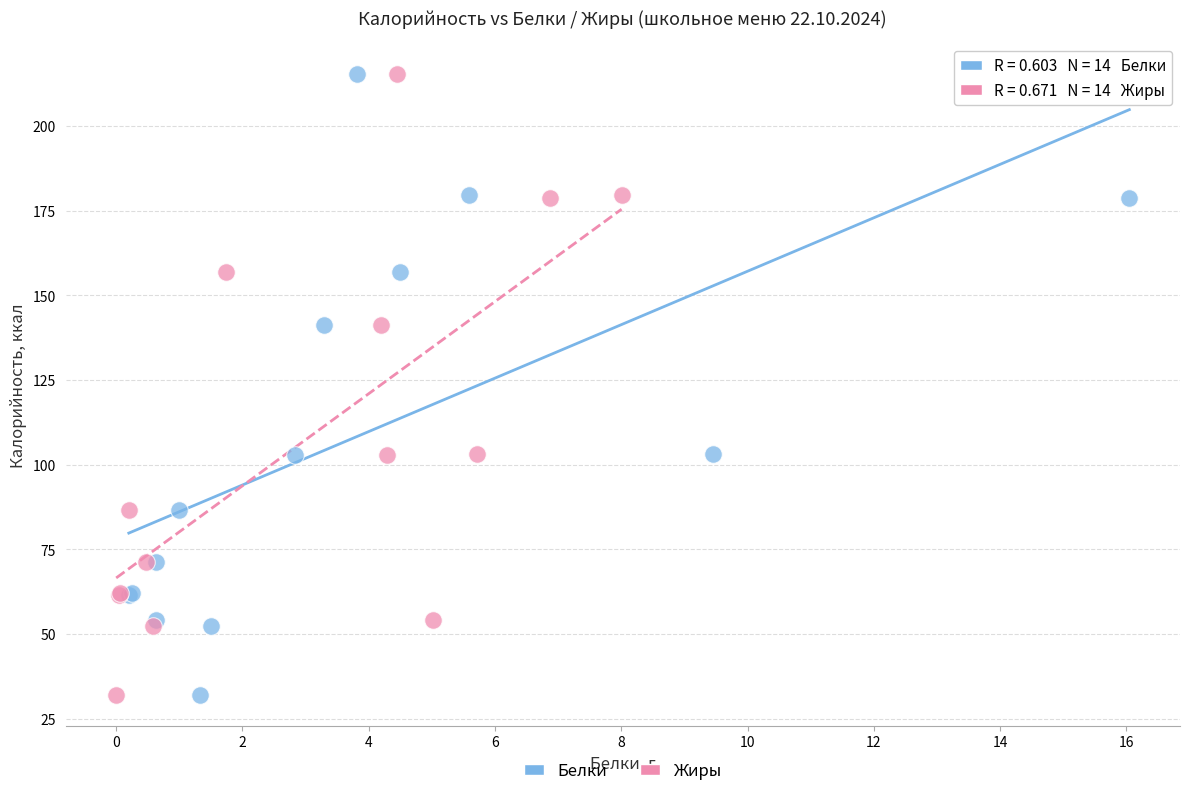

What are all the series names shown in the legend?

Белки, Жиры